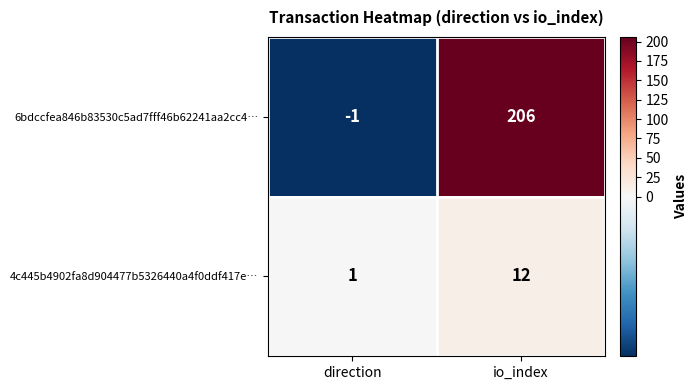

Between direction and io_index, which series saw the biggest shift?

6bdccfea846b83530c5ad7fff46b62241aa2cc4…